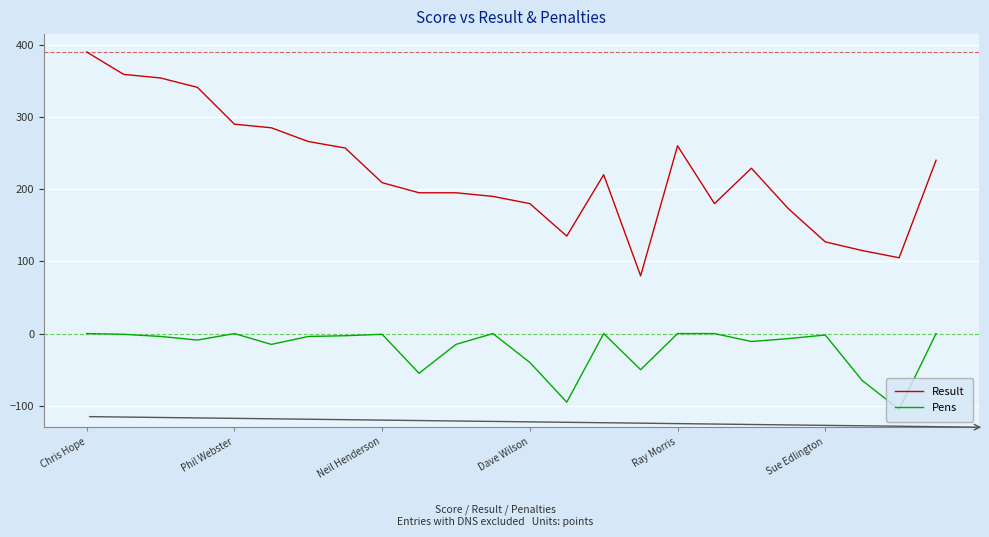

How many lines are shown in the chart?

2